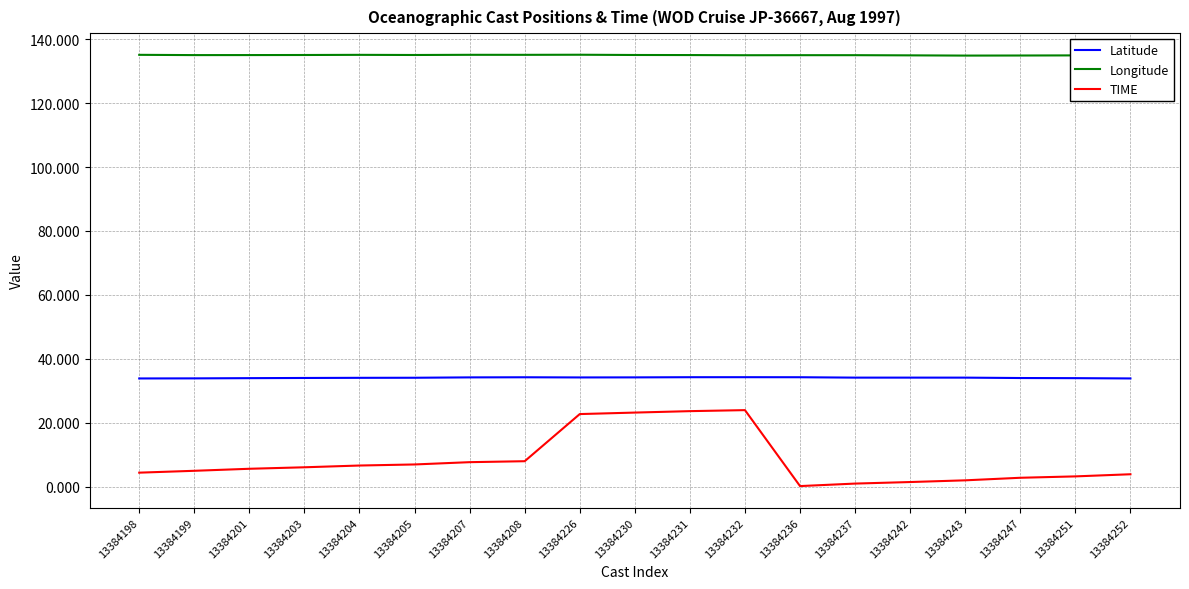

True or false: Latitude and Longitude cross at least once.

False